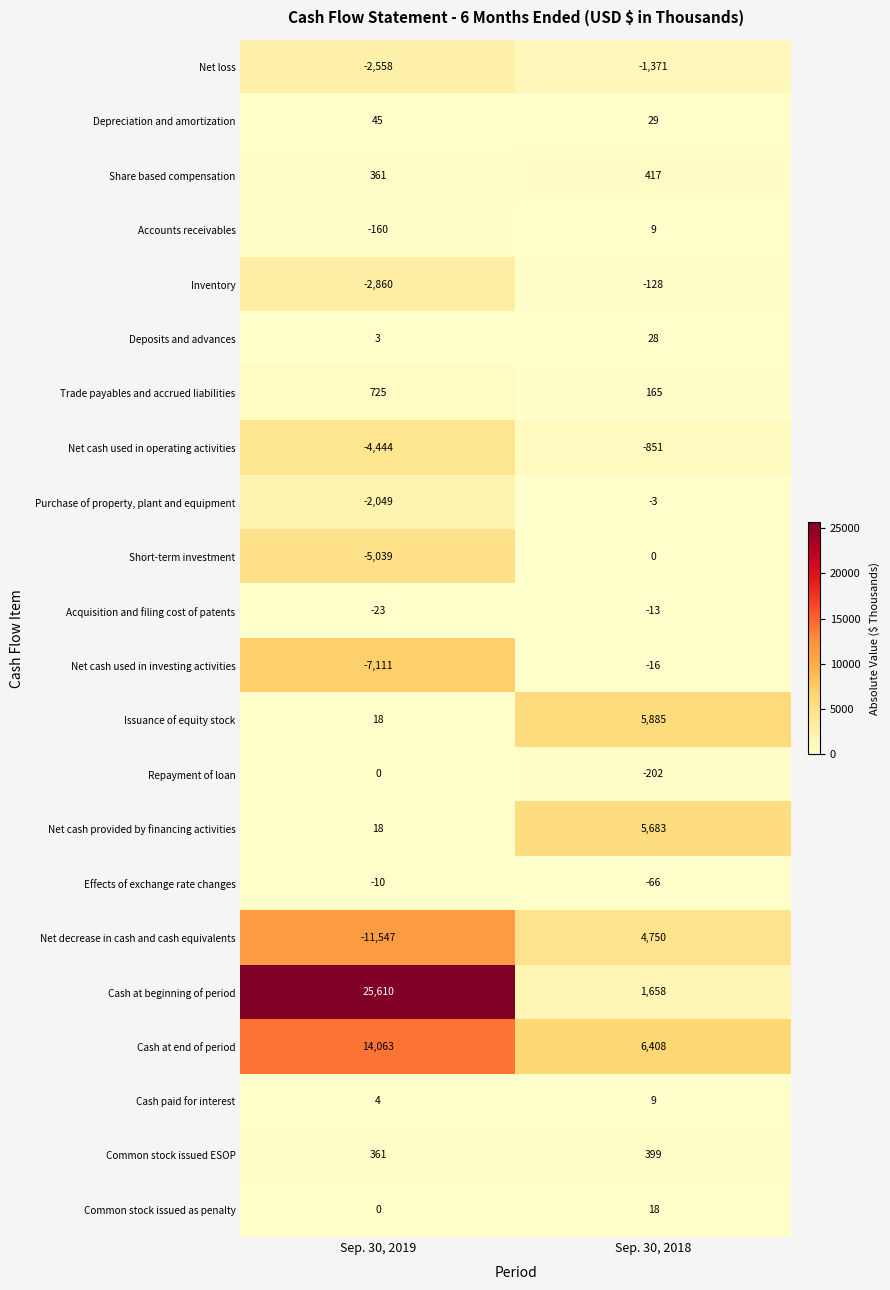

At which category does the chart reach its peak across all series?

Sep. 30, 2019